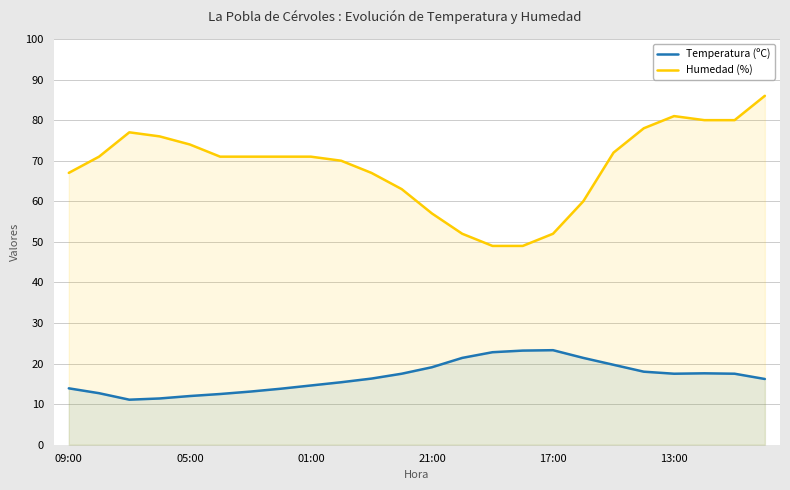

Reading right to left, list all the values displayed in this chart.

Temperatura (ºC): 16.2	17.5	17.6	17.5	18.0	19.7	21.4	23.3	23.2	22.8	21.4	19.1	17.5	16.3	15.4	14.6	13.8	13.1	12.5	12.0	11.4	11.1	12.7	13.9
Humedad (%): 86.0	80.0	80.0	81.0	78.0	72.0	60.0	52.0	49.0	49.0	52.0	57.0	63.0	67.0	70.0	71.0	71.0	71.0	71.0	74.0	76.0	77.0	71.0	67.0